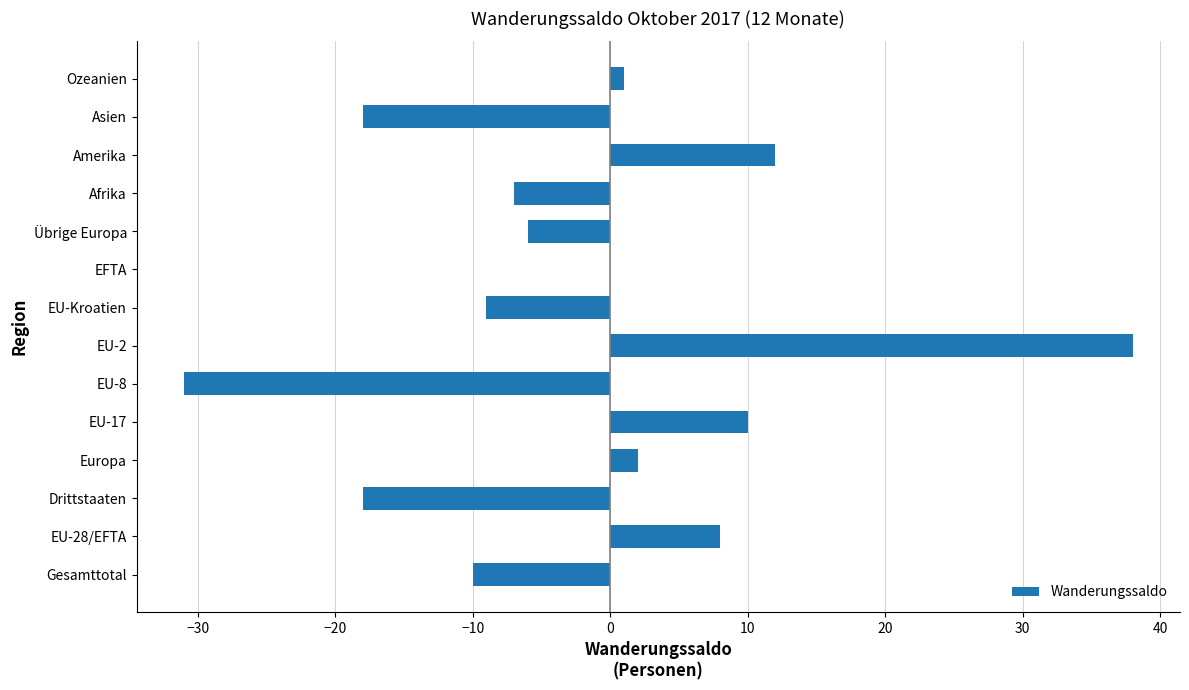

Is it true that the value at EFTA is 0?

True